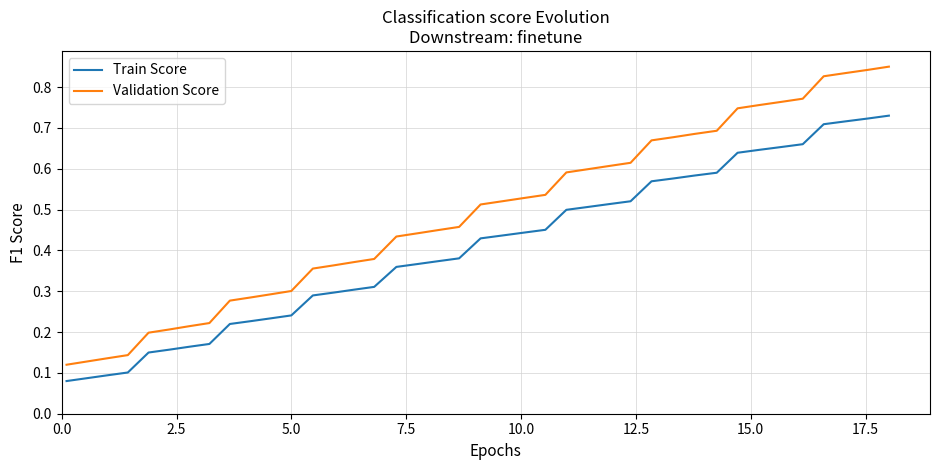

Which series has the widest spread of values?

Validation Score